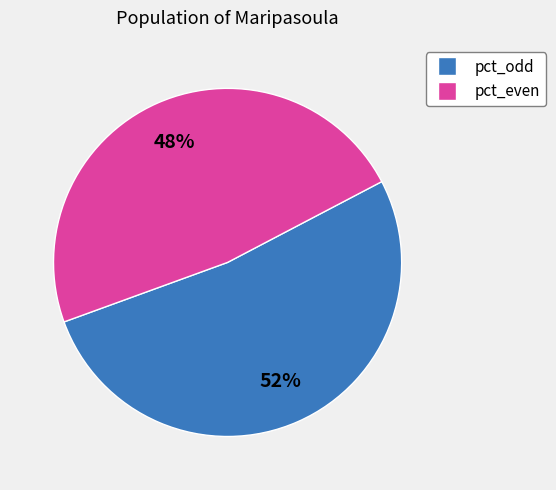

Is there a majority slice in this chart?

Yes